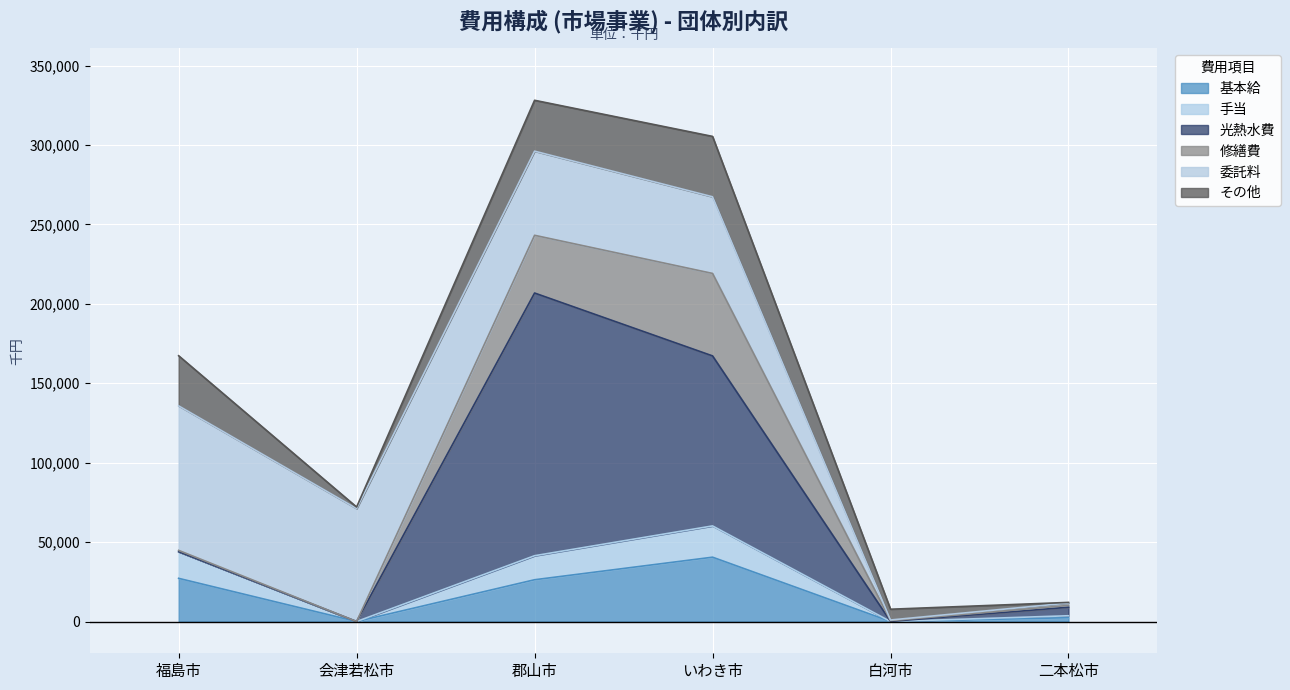

Where is the first local maximum for その他?

いわき市